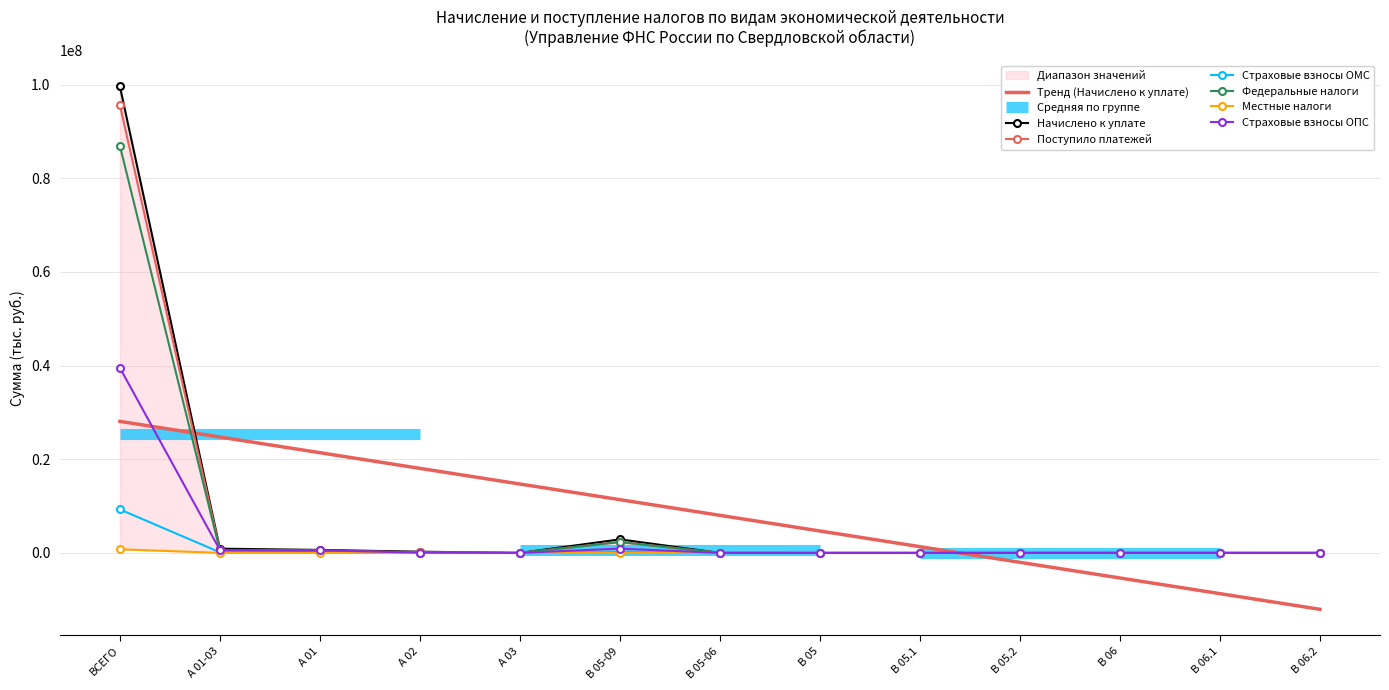

True or false: Местные налоги has more than 2 interior local peaks.

False